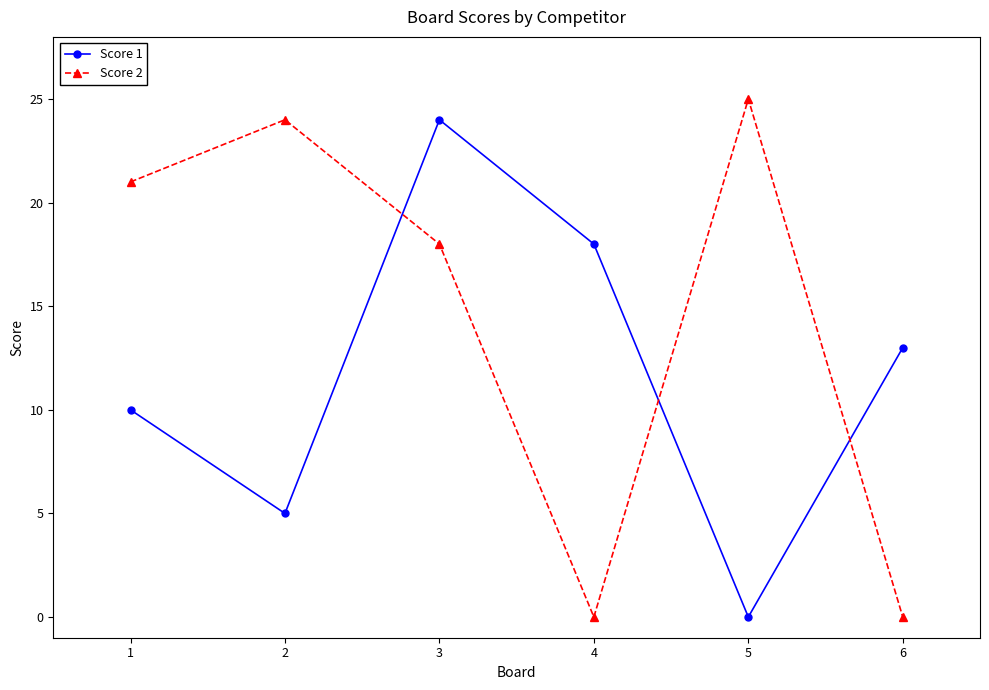

Reading left to right, list all the values displayed in this chart.

Score 1: 10	5	24	18	0	13
Score 2: 21	24	18	0	25	0